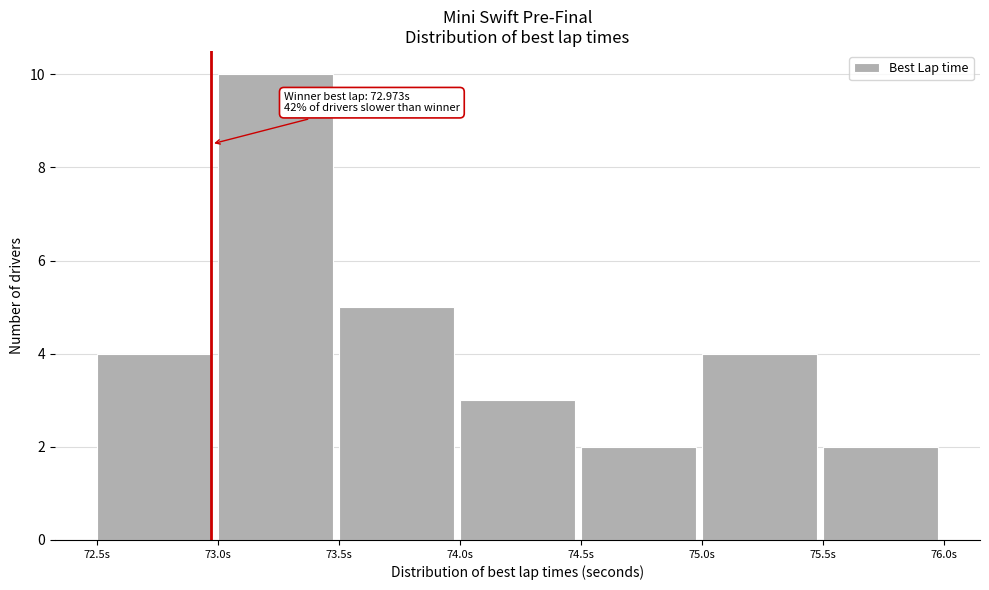

Which range on the x-axis has the tallest bar?

73.0 to 73.5